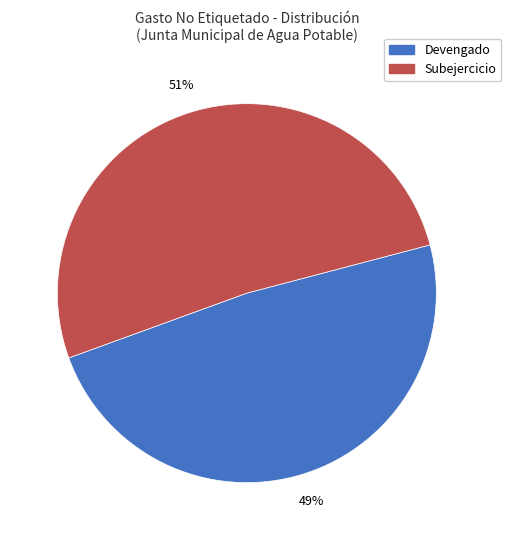

What is the majority slice?

Subejercicio